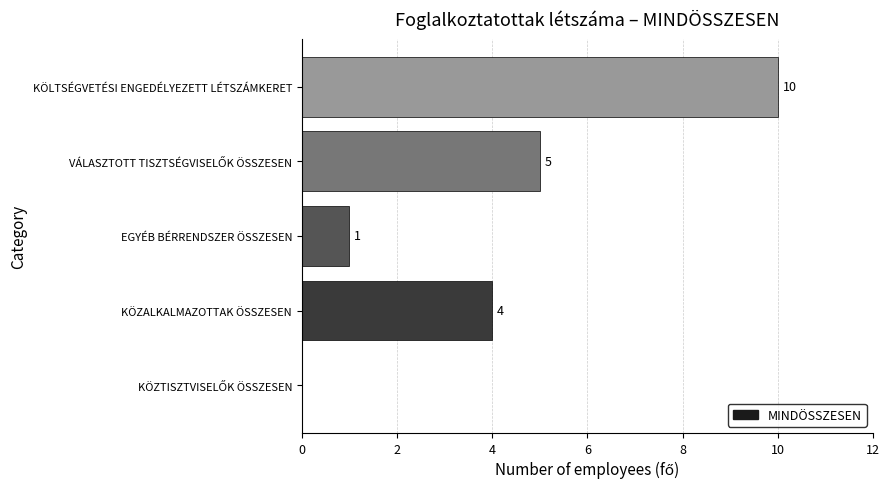

Between EGYÉB BÉRRENDSZER ÖSSZESEN and KÖLTSÉGVETÉSI ENGEDÉLYEZETT LÉTSZÁMKERET, which is larger?

KÖLTSÉGVETÉSI ENGEDÉLYEZETT LÉTSZÁMKERET